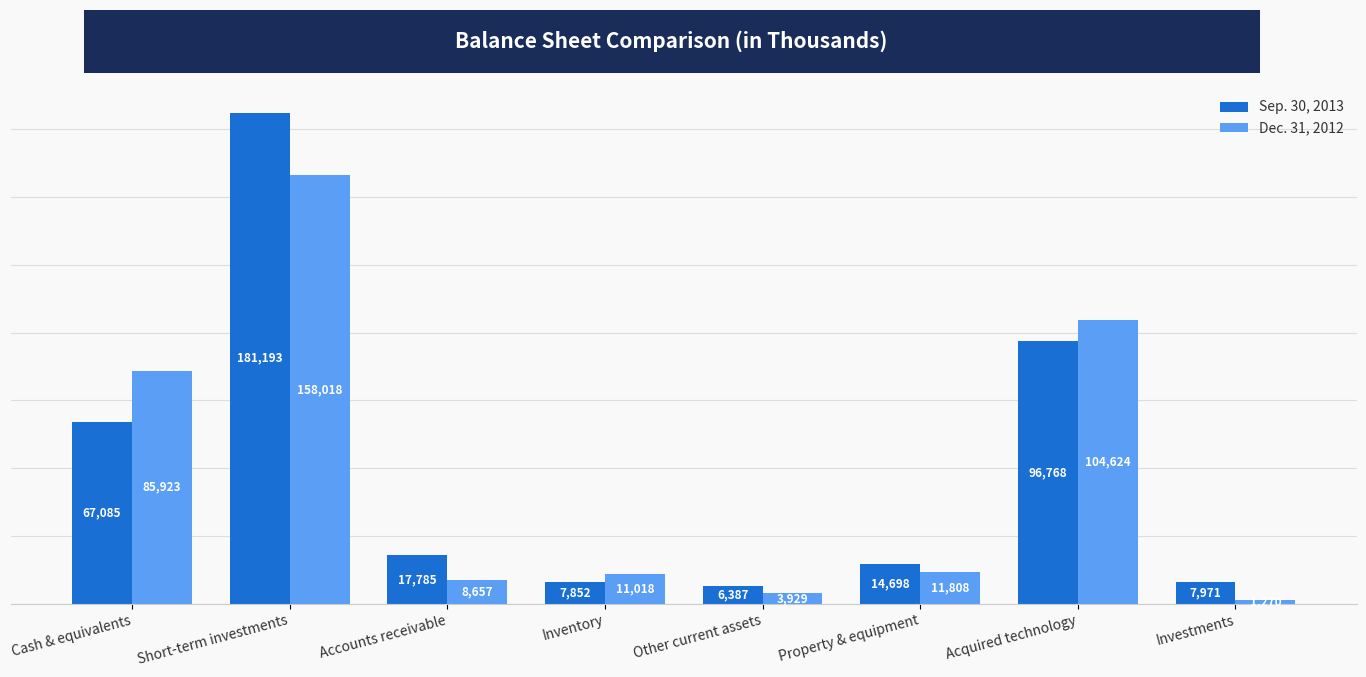

Reading left to right, transcribe all the data shown in this chart.

Sep. 30, 2013: Cash & equivalents=67085	Short-term investments=181193	Accounts receivable=17785	Inventory=7852	Other current assets=6387	Property & equipment=14698	Acquired technology=96768	Investments=7971
Dec. 31, 2012: Cash & equivalents=85923	Short-term investments=158018	Accounts receivable=8657	Inventory=11018	Other current assets=3929	Property & equipment=11808	Acquired technology=104624	Investments=1270